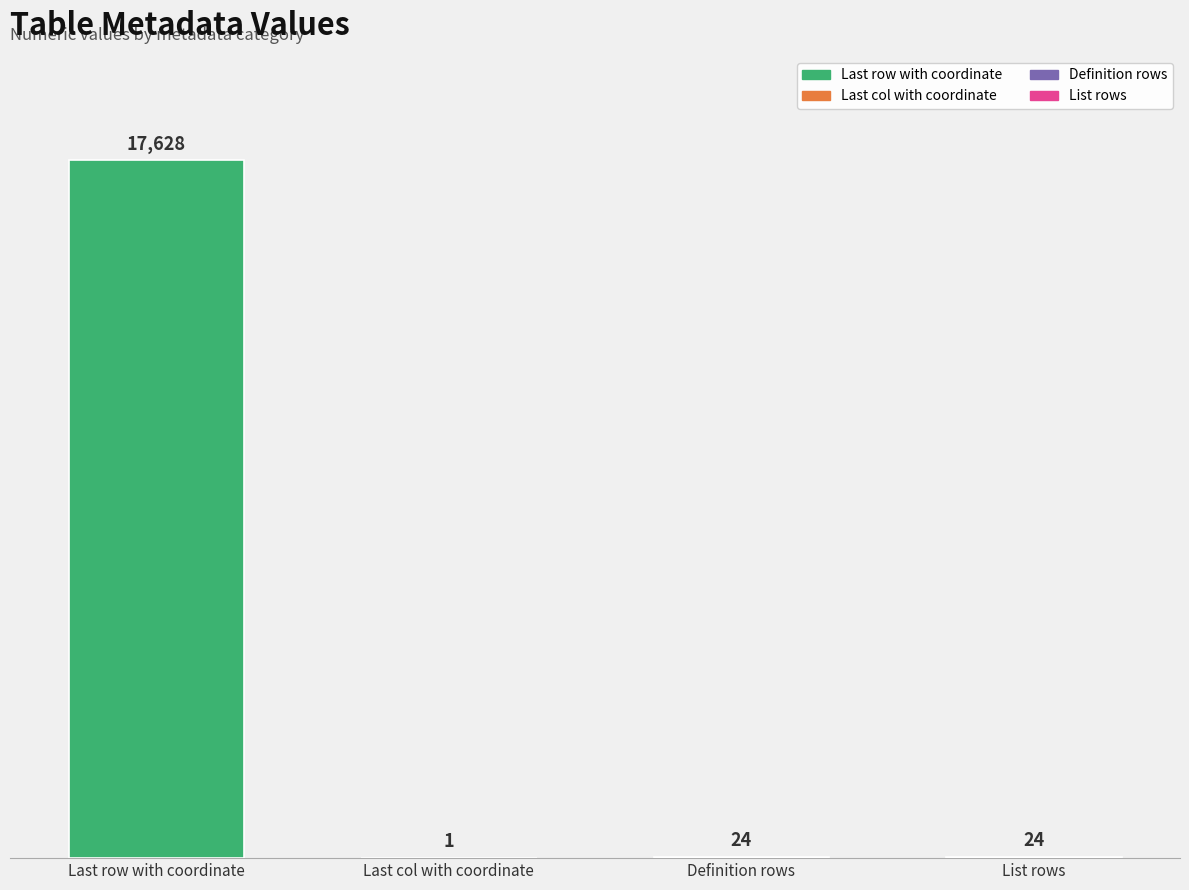

Which category has the highest value across all series?

Last row with coordinate